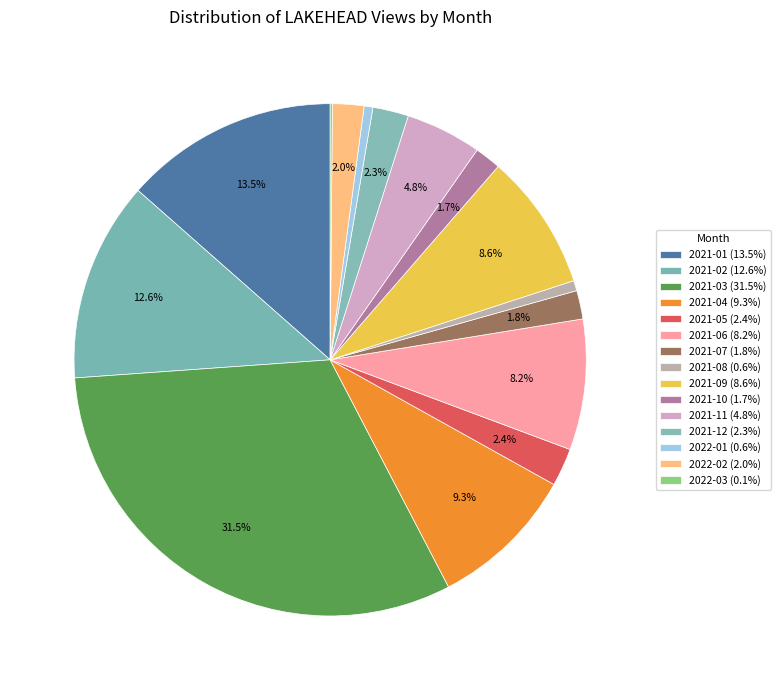

What percentage do 2021-10 and 2021-03 together represent?

33.2%